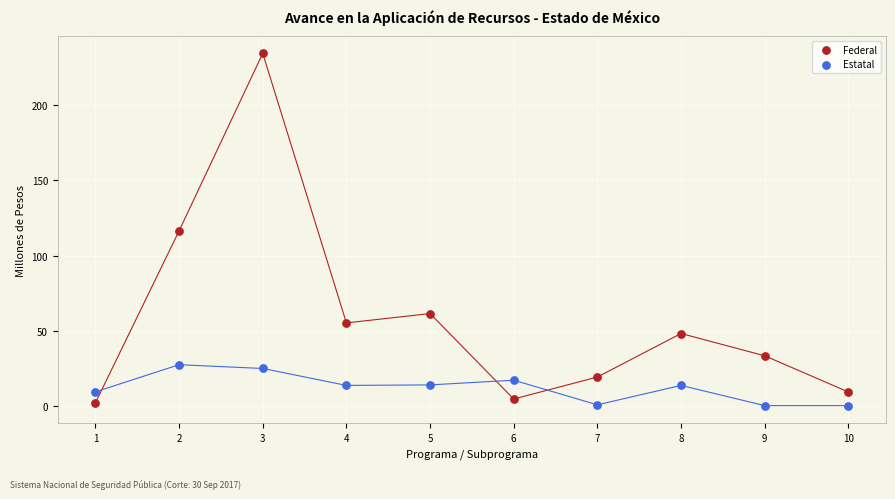

Across all data points, what is the range of X values (max minus min)?

9.0